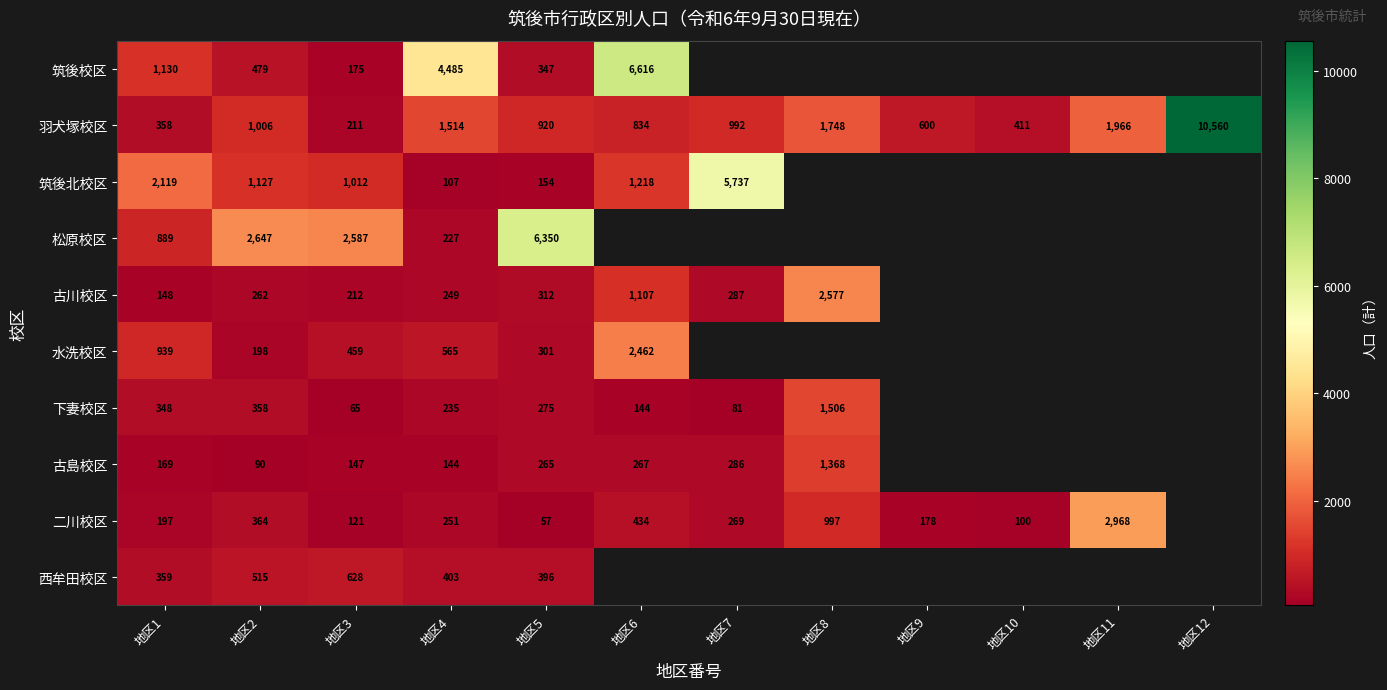

Rank the series at 地区5 from lowest to highest value.

二川校区, 筑後北校区, 古島校区, 下妻校区, 水洗校区, 古川校区, 筑後校区, 西牟田校区, 羽犬塚校区, 松原校区